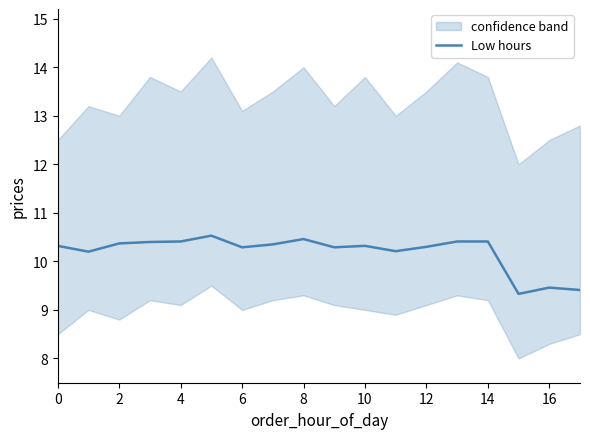

The Low hours series shows 10.3 at 6. True or false?

True